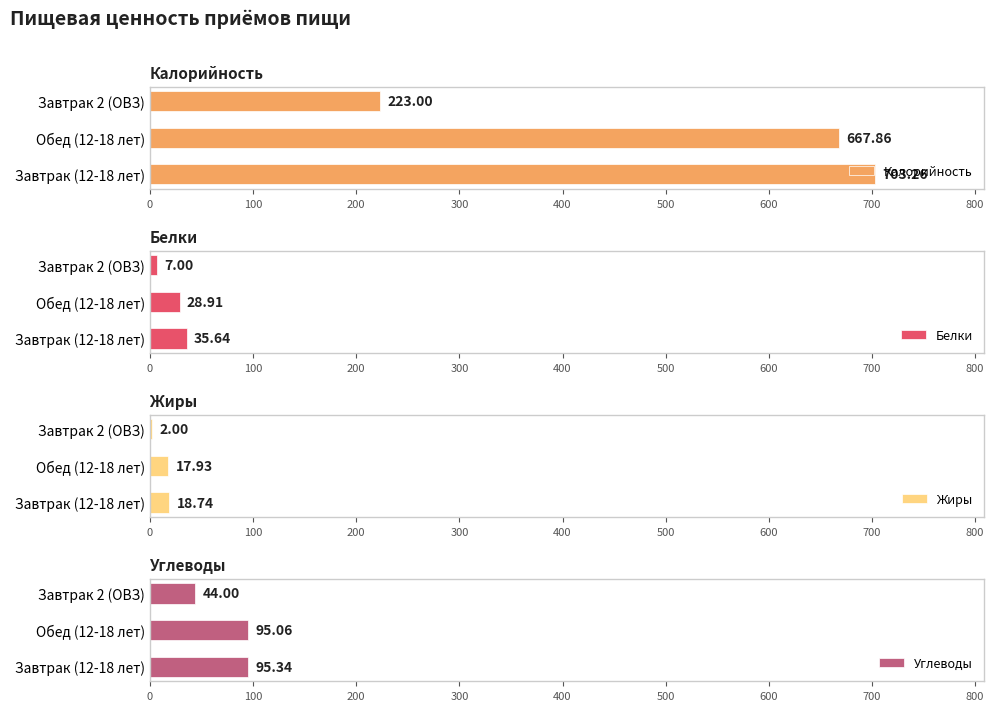

True or false: Углеводы has a value of 136.9 at 100.

False